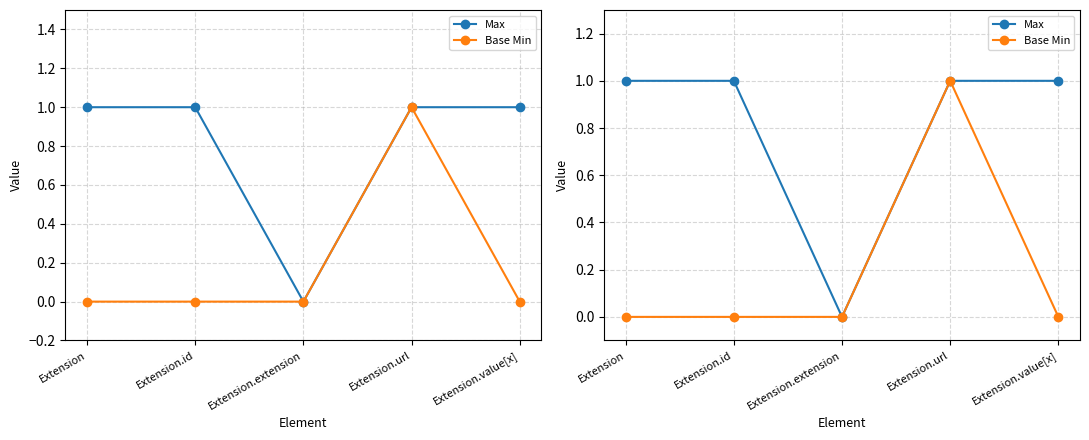

Which series has the largest total across all categories?

Max